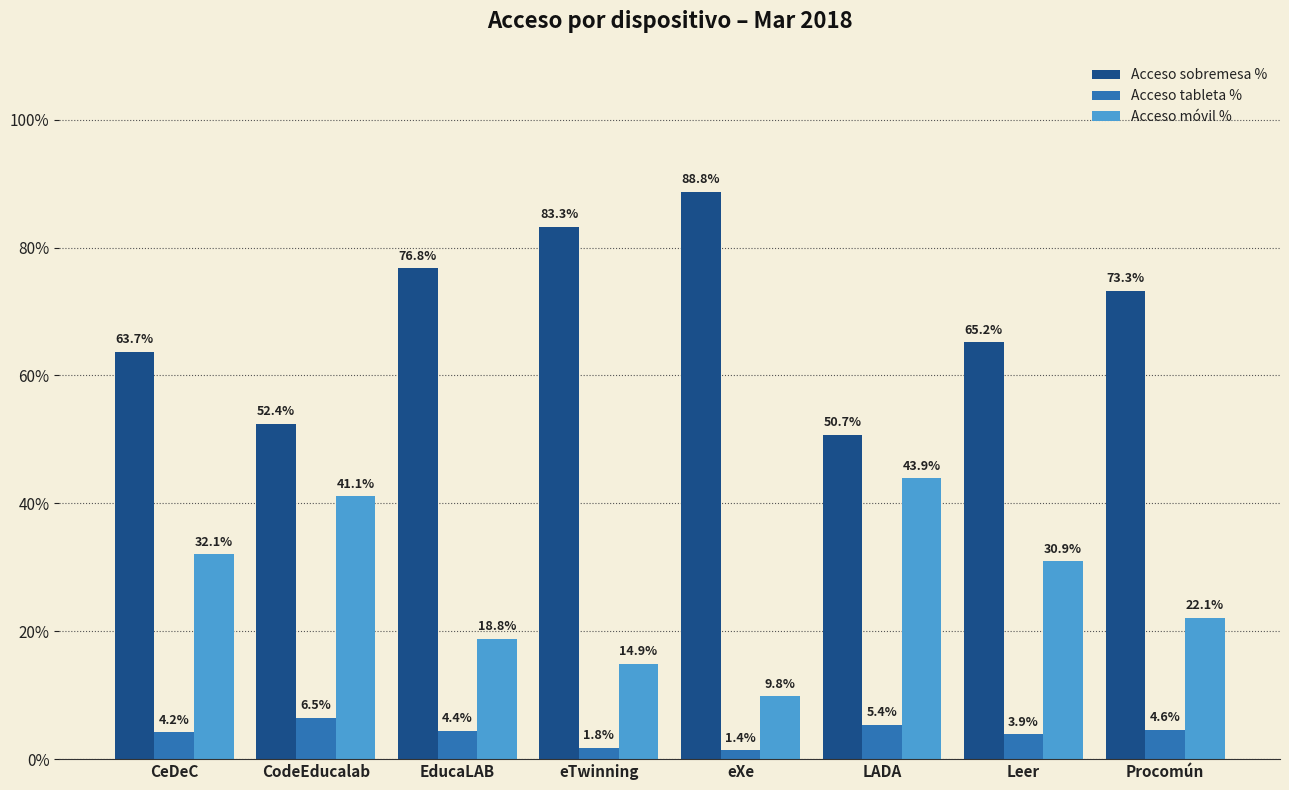

Reading left to right, transcribe all the data shown in this chart.

Acceso sobremesa %: CeDeC=0.6	CodeEducalab=0.5	EducaLAB=0.8	eTwinning=0.8	eXe=0.9	LADA=0.5	Leer=0.7	Procomún=0.7
Acceso tableta %: CeDeC=0.0	CodeEducalab=0.1	EducaLAB=0.0	eTwinning=0.0	eXe=0.0	LADA=0.1	Leer=0.0	Procomún=0.0
Acceso móvil %: CeDeC=0.3	CodeEducalab=0.4	EducaLAB=0.2	eTwinning=0.1	eXe=0.1	LADA=0.4	Leer=0.3	Procomún=0.2